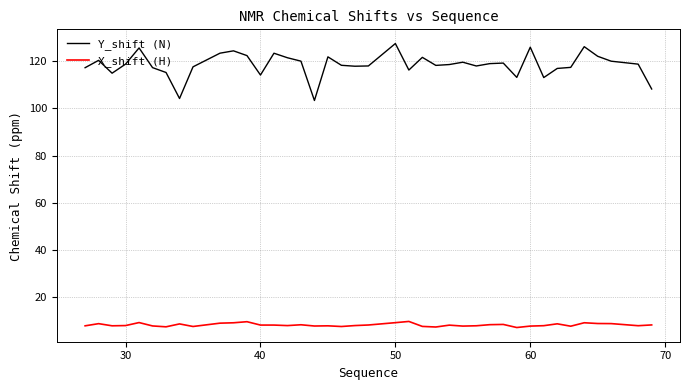

What is the smallest value displayed?

7.1